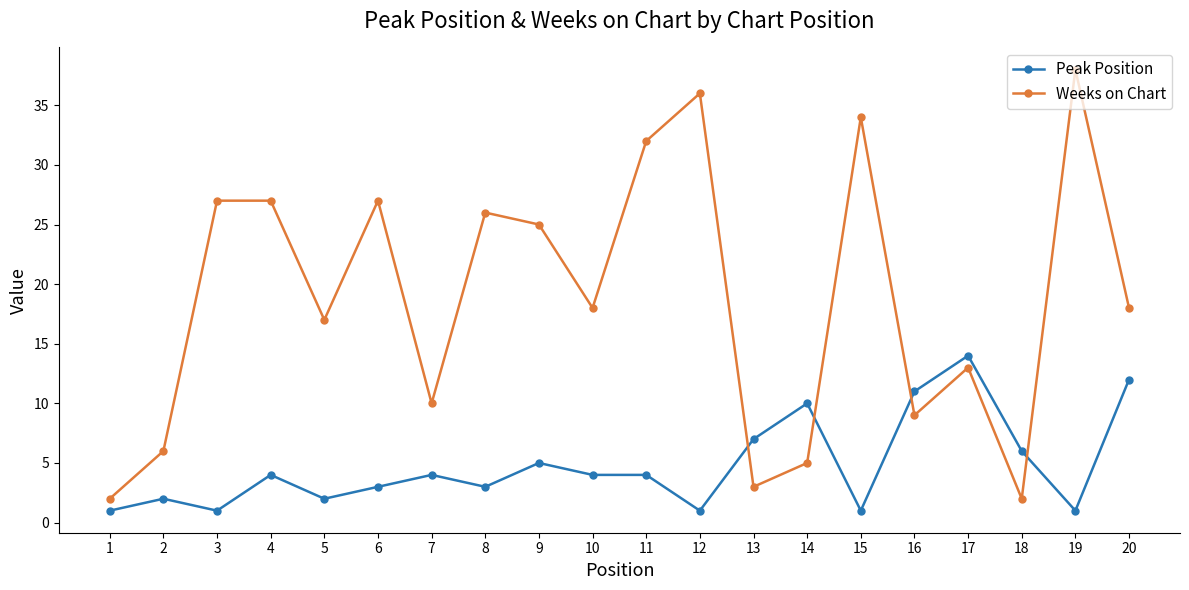

Which series has the largest range (max minus min)?

Weeks on Chart